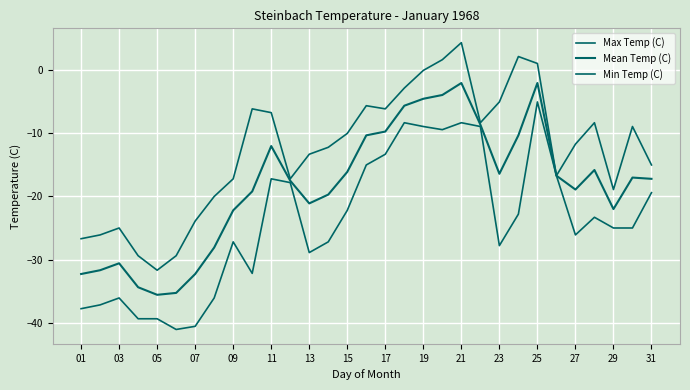

Does the chart display data point markers on the line(s)?

No